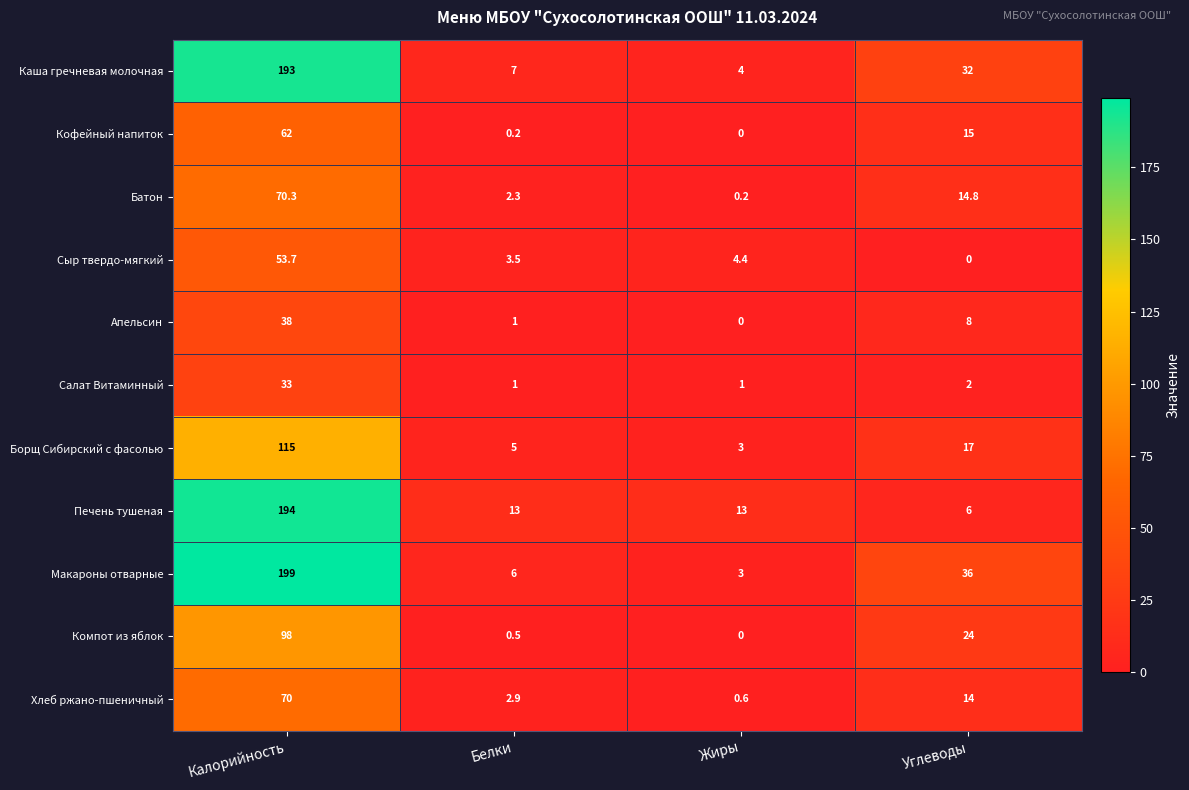

True or false: Салат Витаминный has a value of 0.4 at Жиры.

False